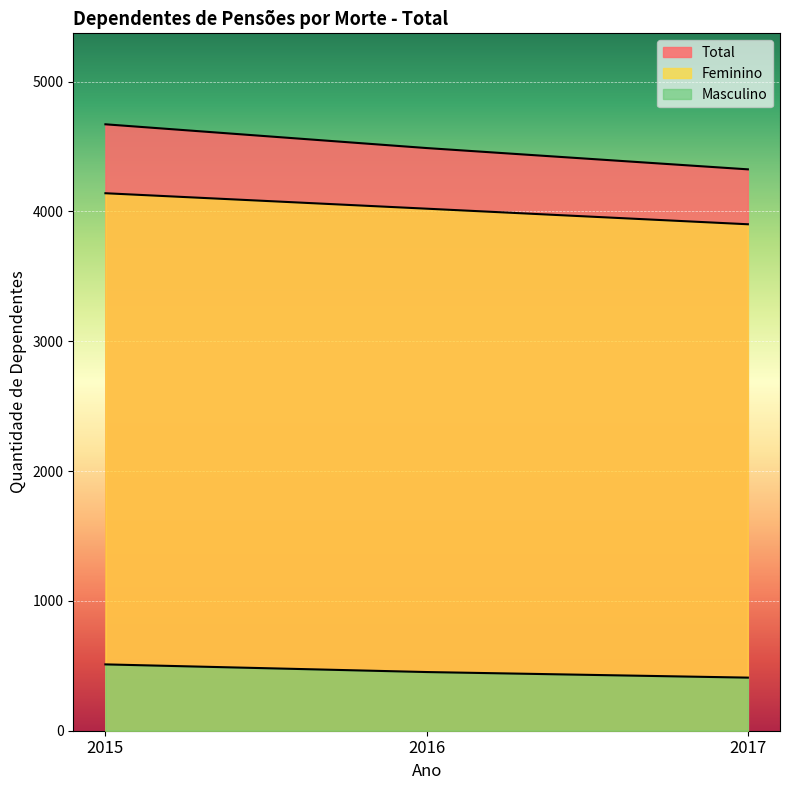

What is the total value across all series at 2017?

8634